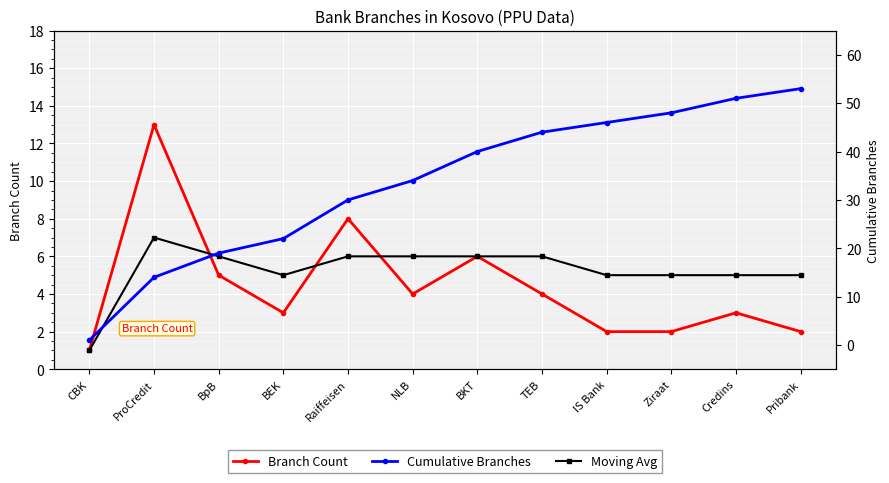

Which category has the lowest value across all series?

CBK